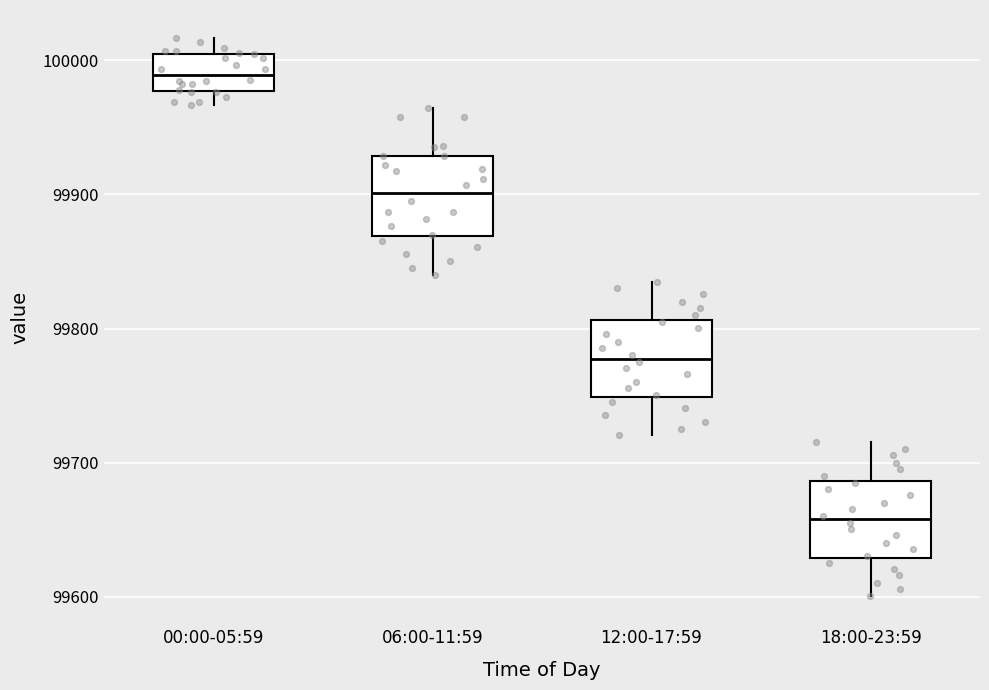

Reading left to right, read every box against the y-axis: the position of its median line, the range the box covers, and the ends of its whiskers. The values are not printed on the chart, so give them approximately, as read against the axis.

00:00-05:59: median 99990, box 99980 to 100000, whiskers 99970 to 100020
06:00-11:59: median 99900, box 99870 to 99930, whiskers 99840 to 99960
12:00-17:59: median 99780, box 99750 to 99810, whiskers 99720 to 99840
18:00-23:59: median 99660, box 99630 to 99690, whiskers 99600 to 99720